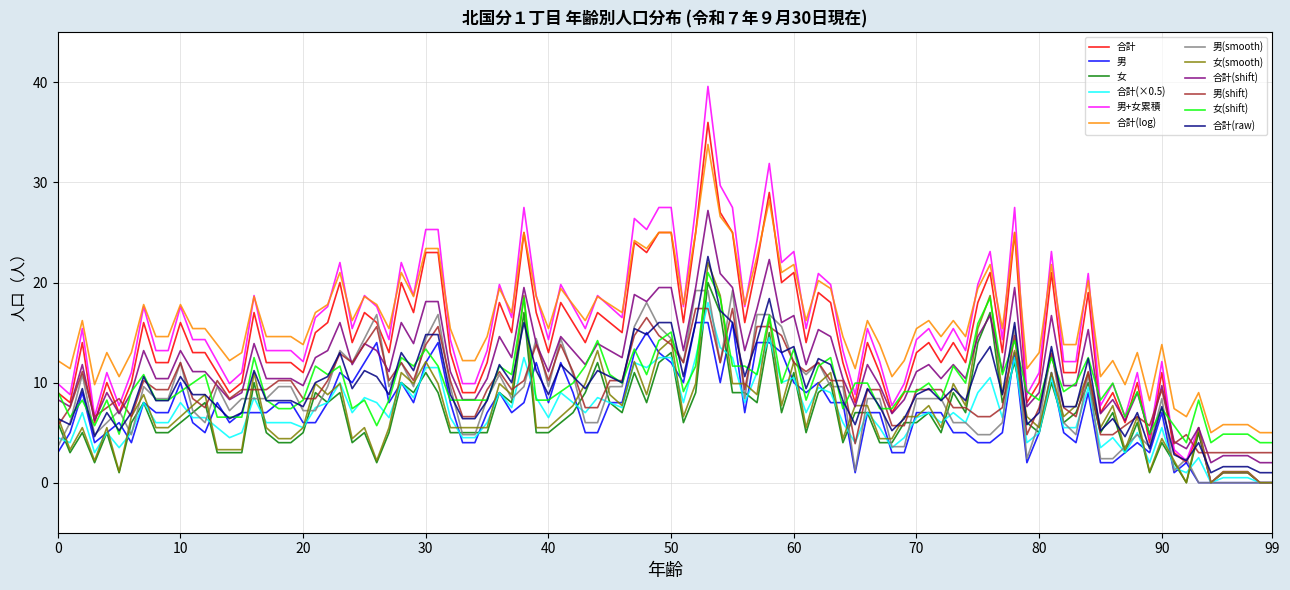

Which series has the largest range (max minus min)?

男+女累積